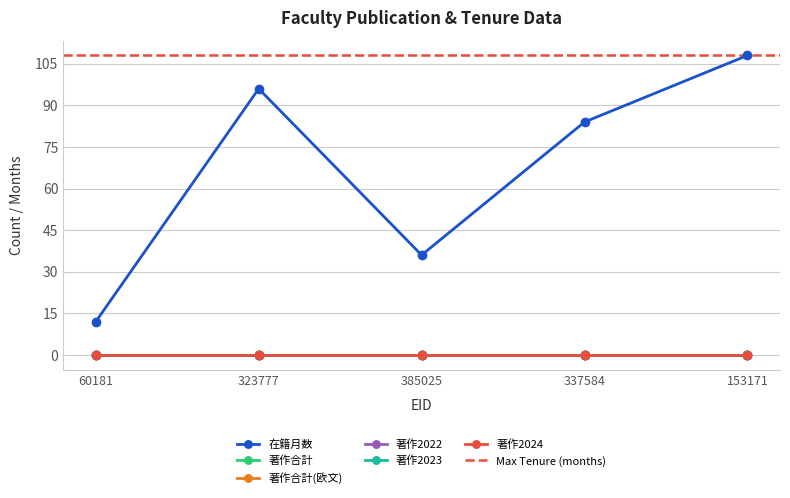

How many lines are shown in the chart?

6